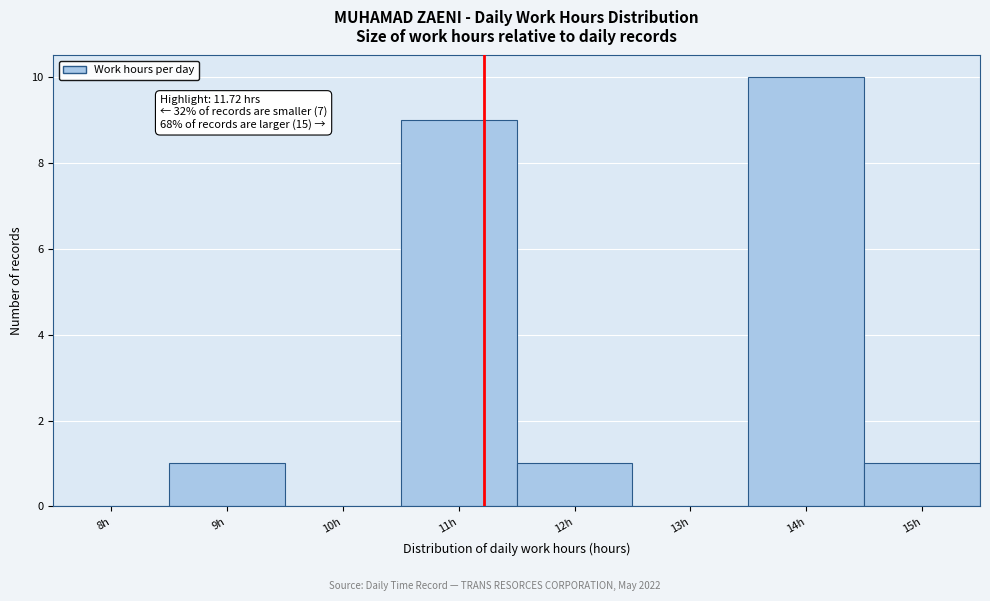

Reading left to right, transcribe all the data shown in this chart.

8h=0	9h=1	10h=0	11h=9	12h=1	13h=0	14h=10	15h=1